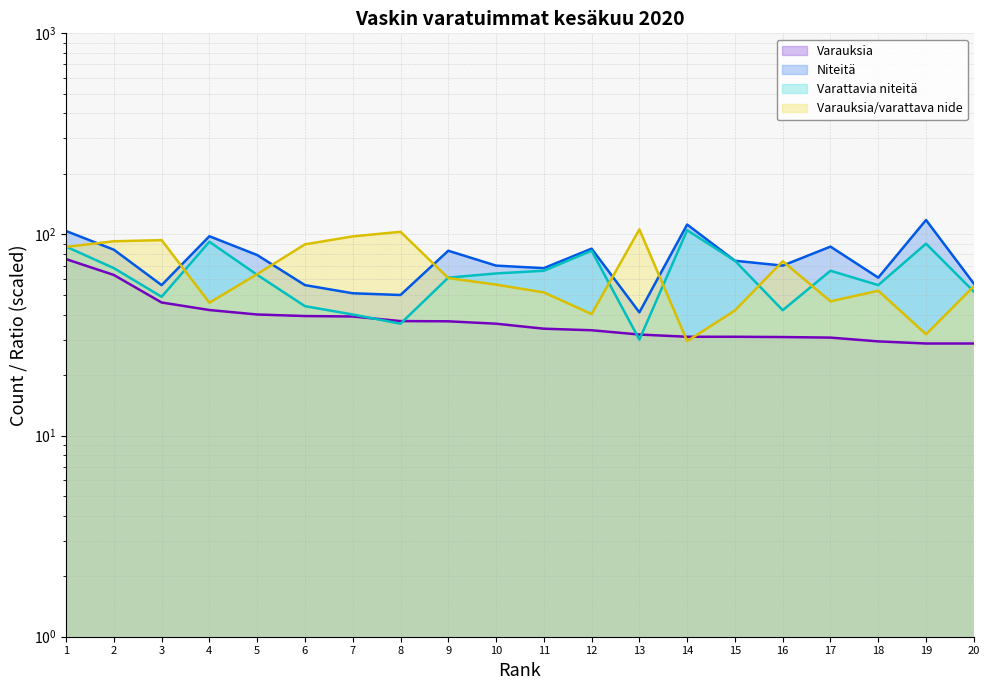

True or false: Varattavia niteitä and Niteitä intersect in this chart.

False